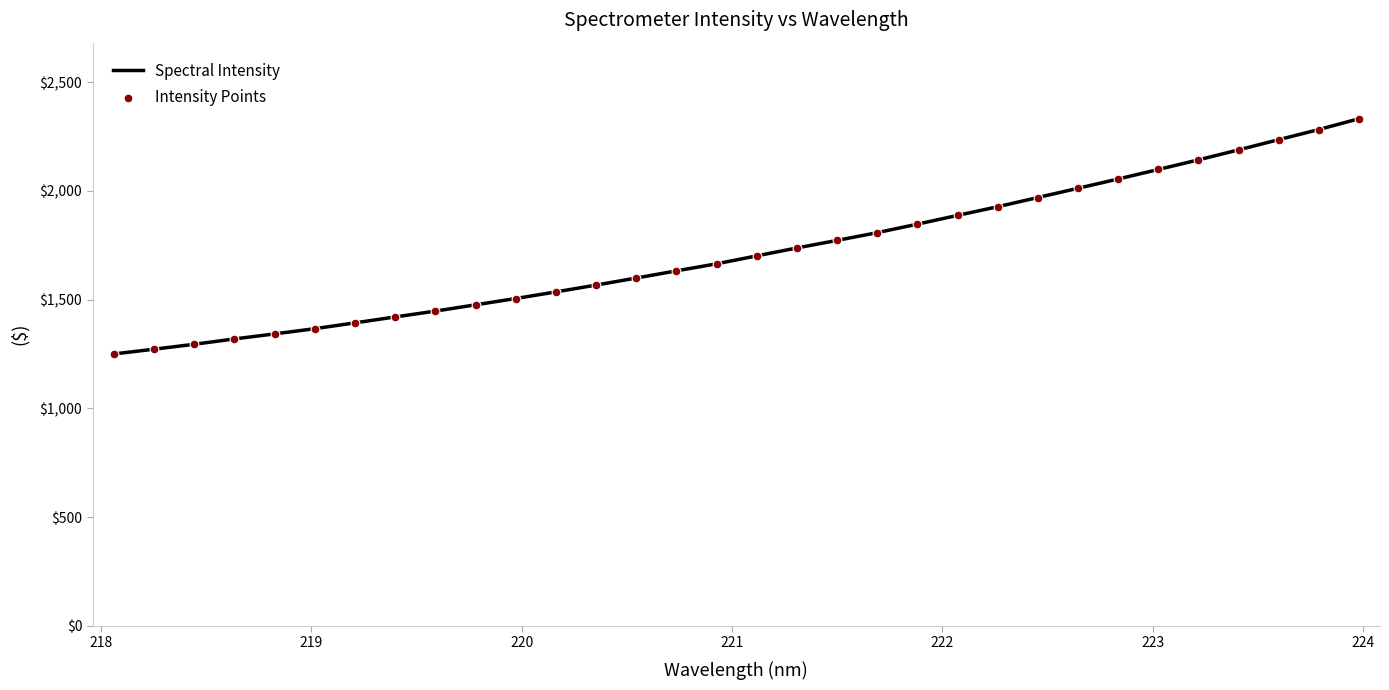

What is the greatest value displayed?

2332.0